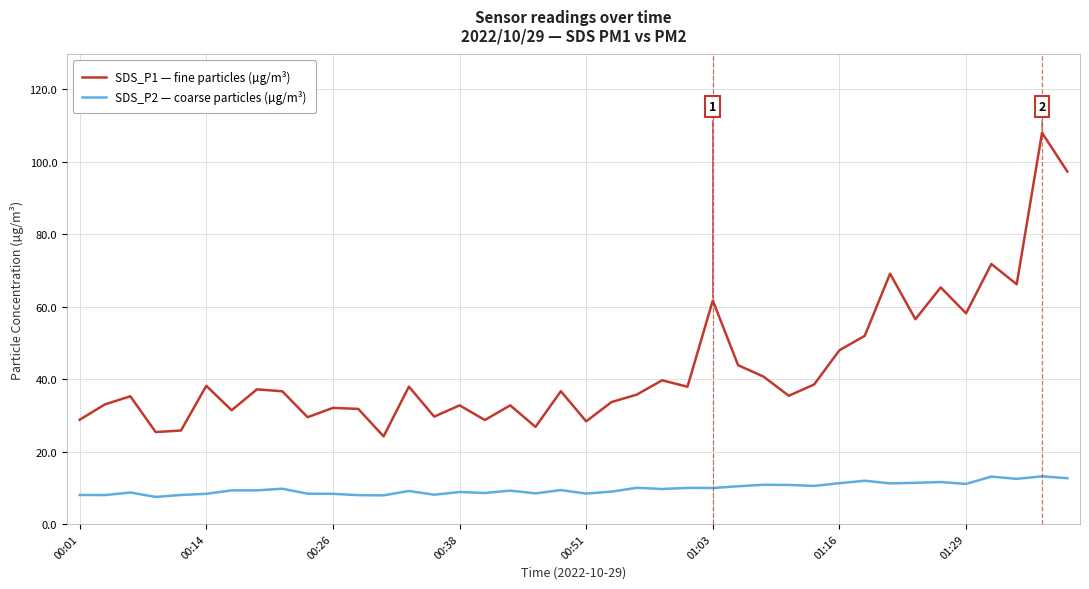

What is the difference between the maximum and minimum values in the SDS_P1 — fine particles (µg/m³) series?

83.9